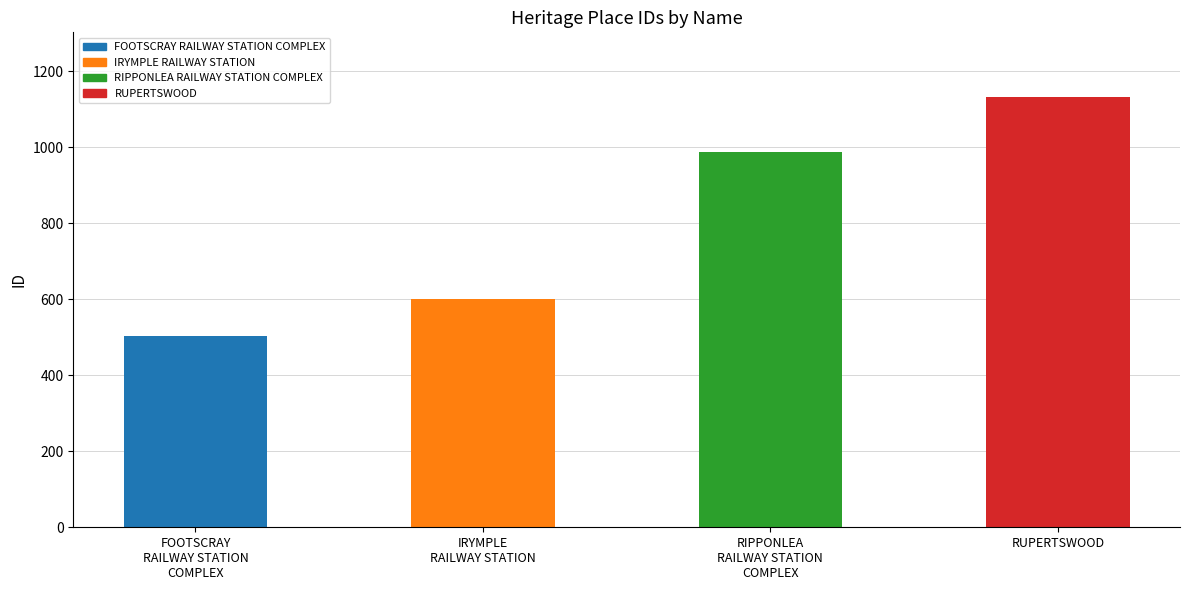

Which has a higher value, RIPPONLEA
RAILWAY STATION
COMPLEX or IRYMPLE
RAILWAY STATION?

RIPPONLEA
RAILWAY STATION
COMPLEX